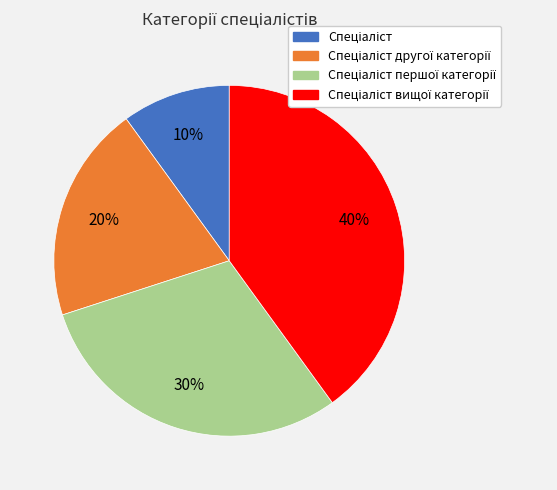

Is there a majority slice in this chart?

No